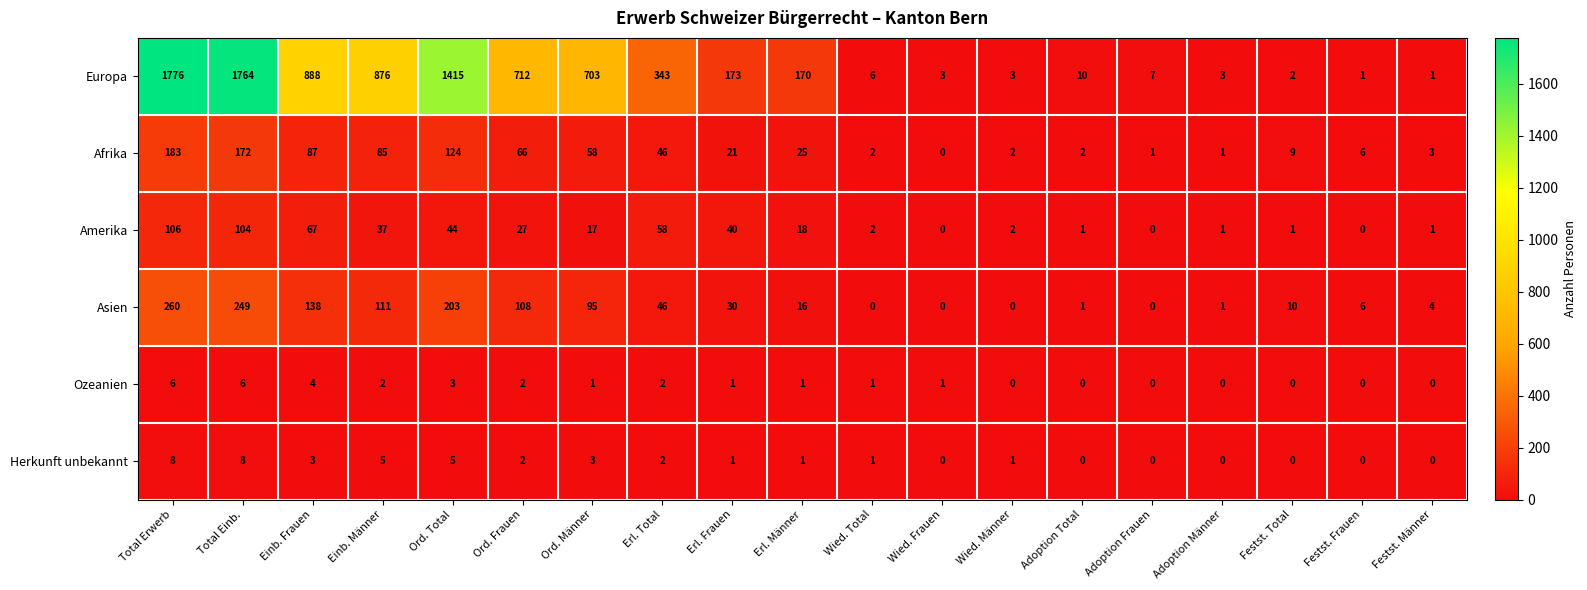

At which category is the sum across all series the highest?

Total Erwerb